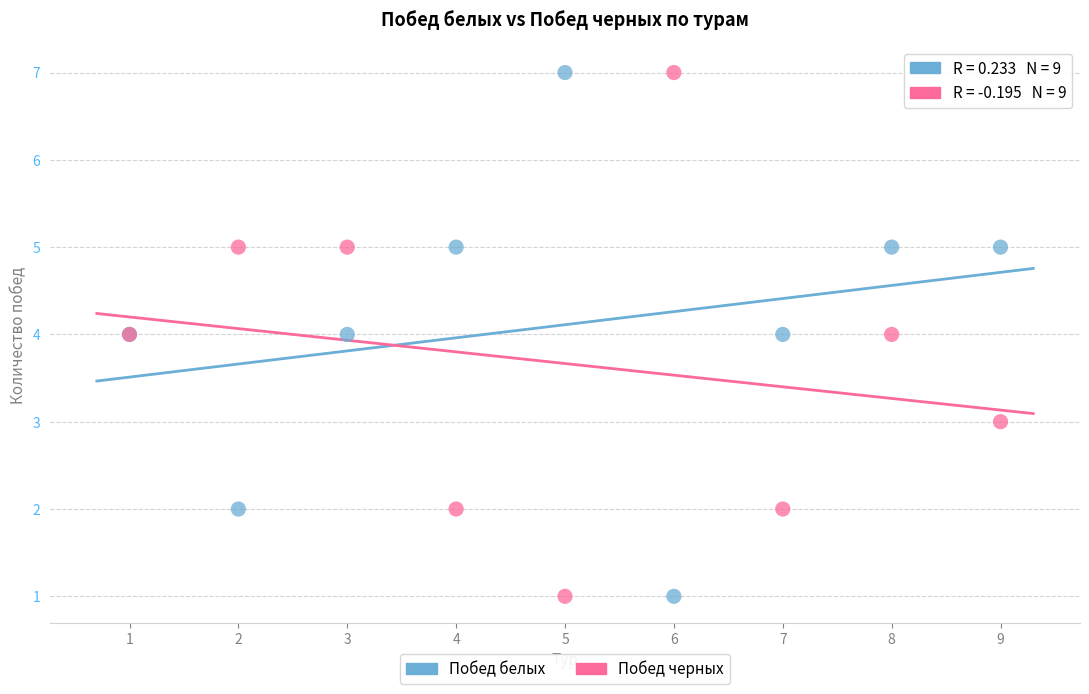

What is the X range (max minus min) for the scatter plot?

8